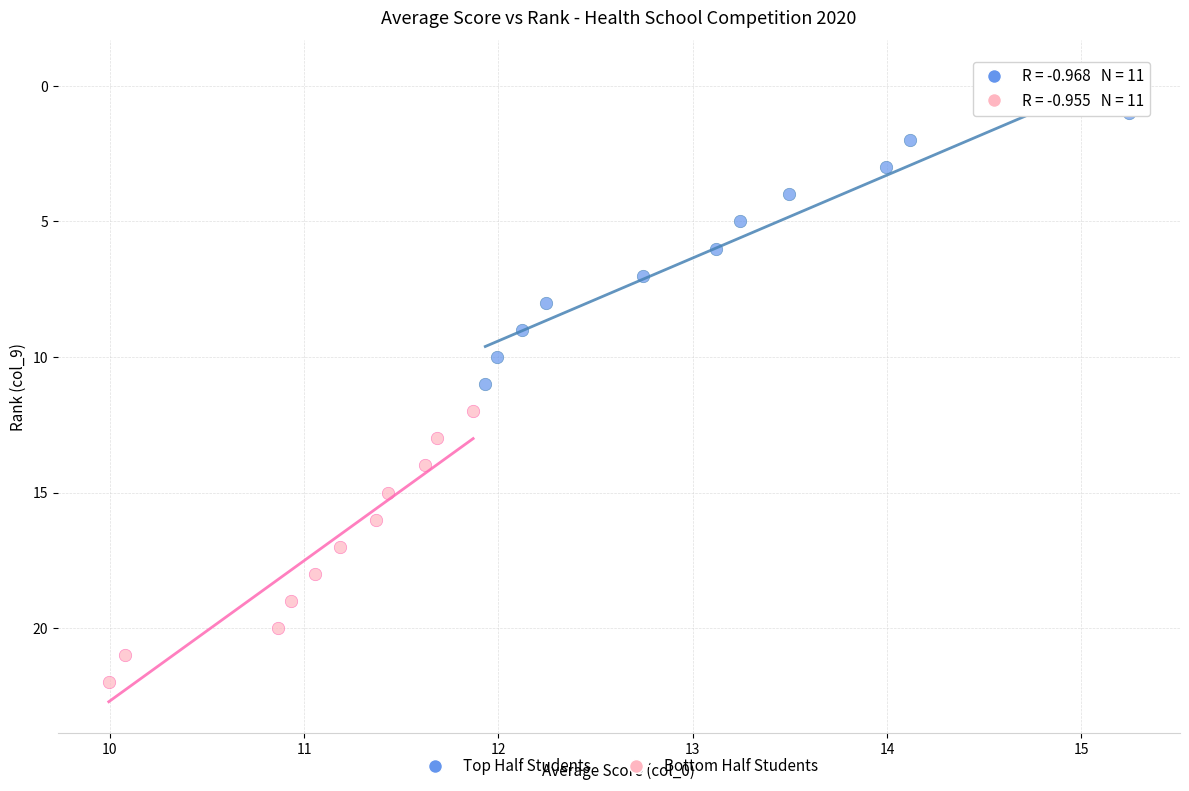

Which series contains the lowest Y value?

Top Half Students